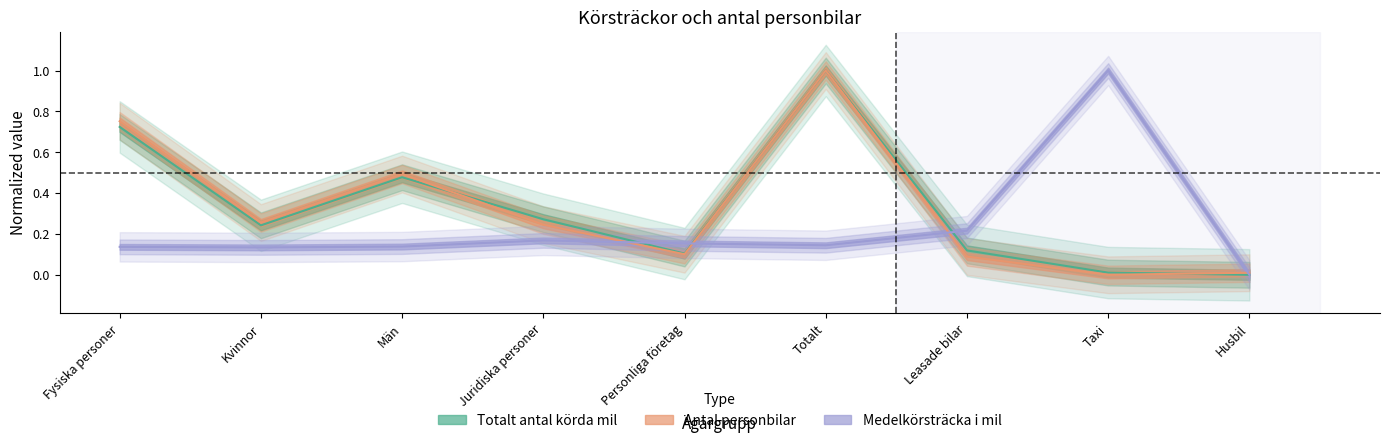

At which label does Totalt antal körda mil reach its minimum?

Husbil